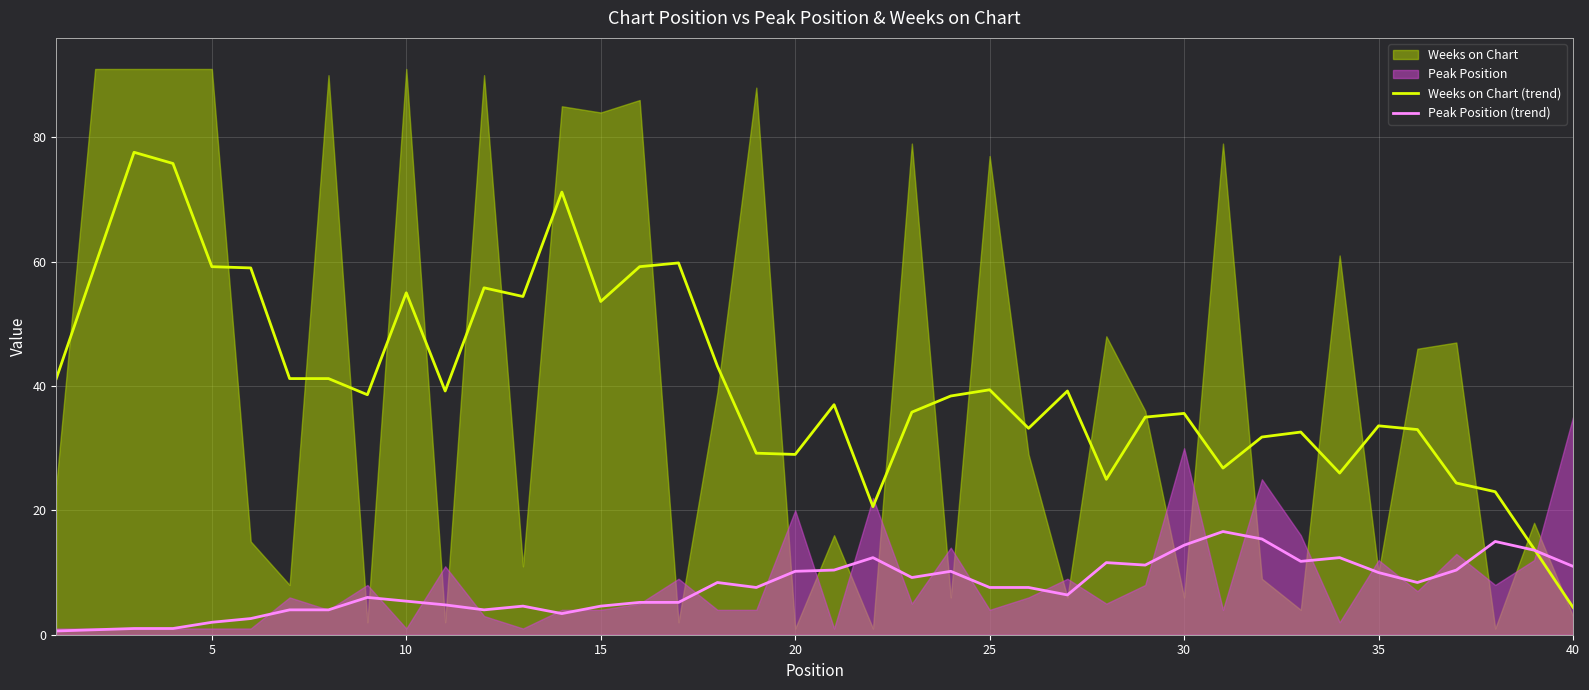

Does the chart display data point markers on the line(s)?

No